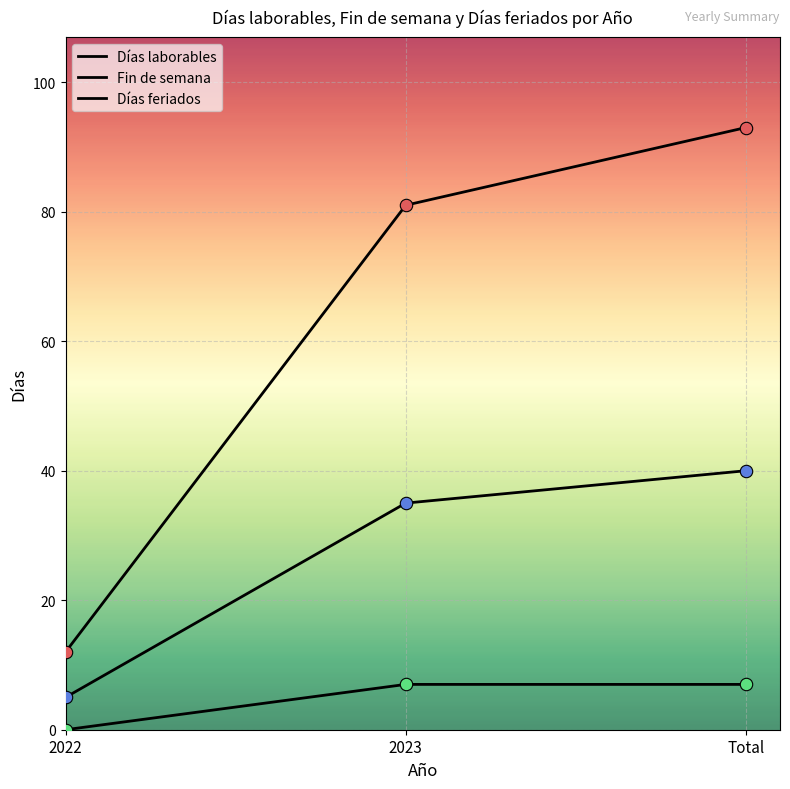

At which category is the sum across all series the highest?

Total